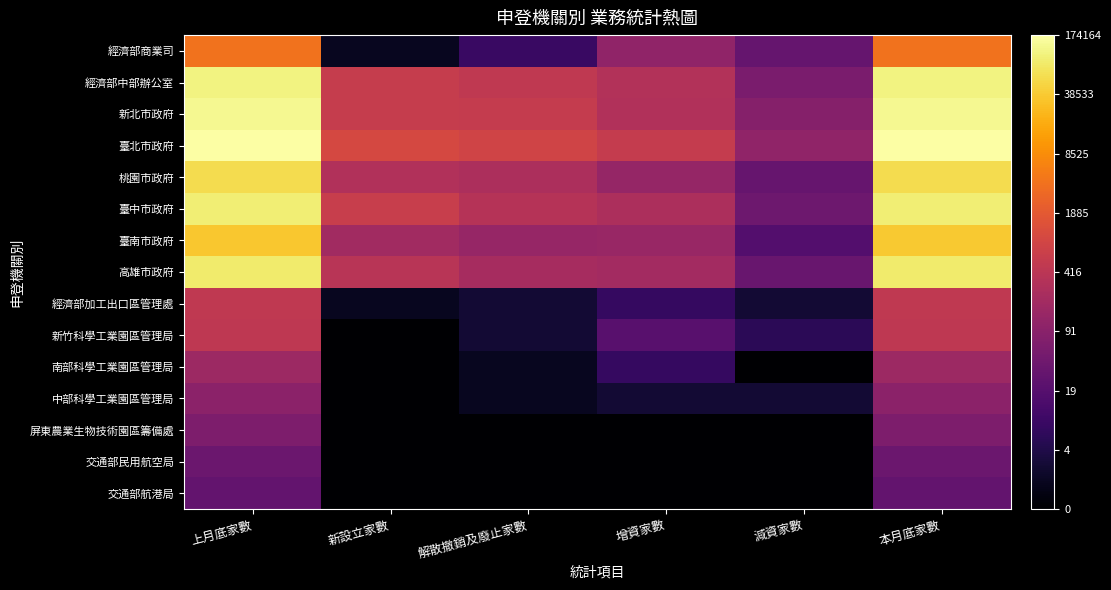

At how many categories does at least one series exceed 1?

6